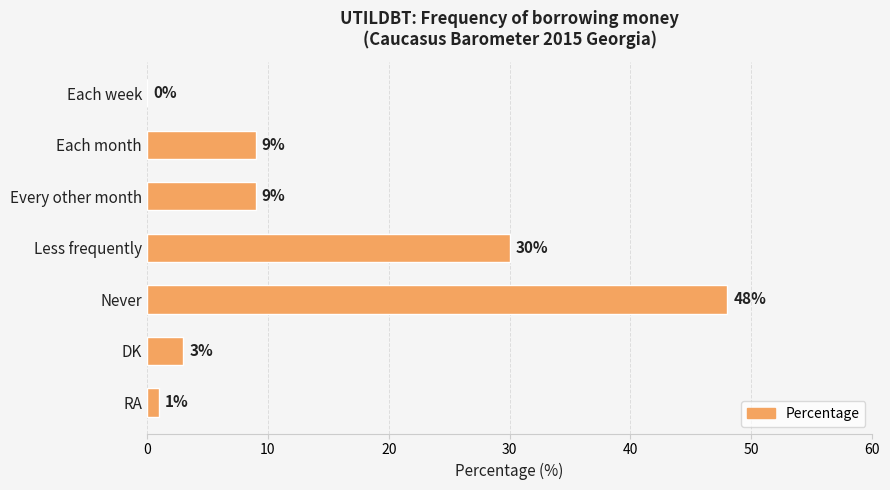

Approximately how many times larger is the value at DK compared to Every other month?

0.3